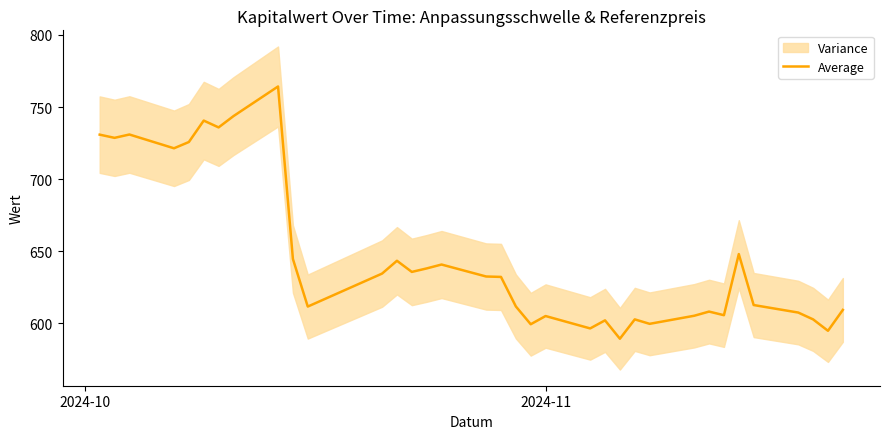

The chart shows a value of 377.3 at 23. True or false?

False